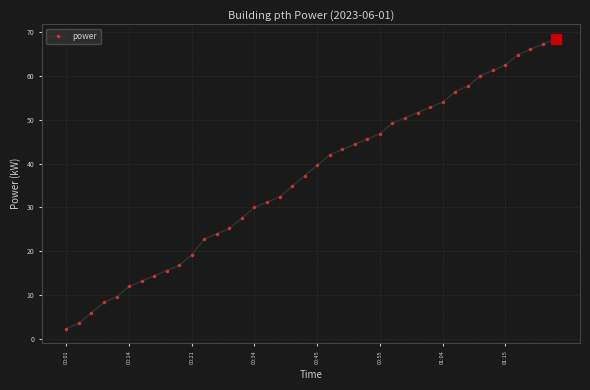

True or false: the data has more than 2 interior local peaks.

False